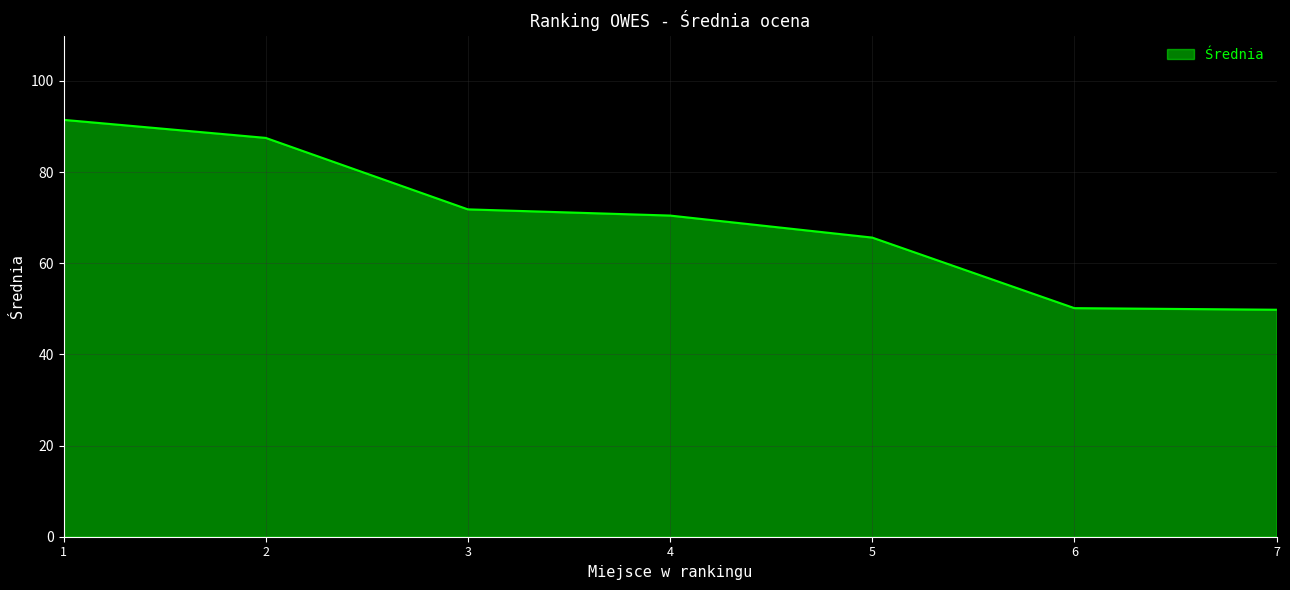

What is the sum of all values?

486.8